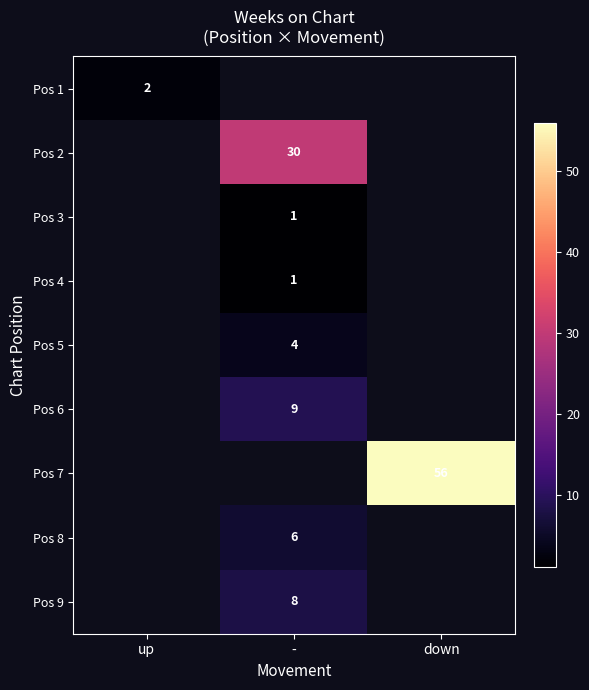

The Pos 2 series shows 30 at -. True or false?

True